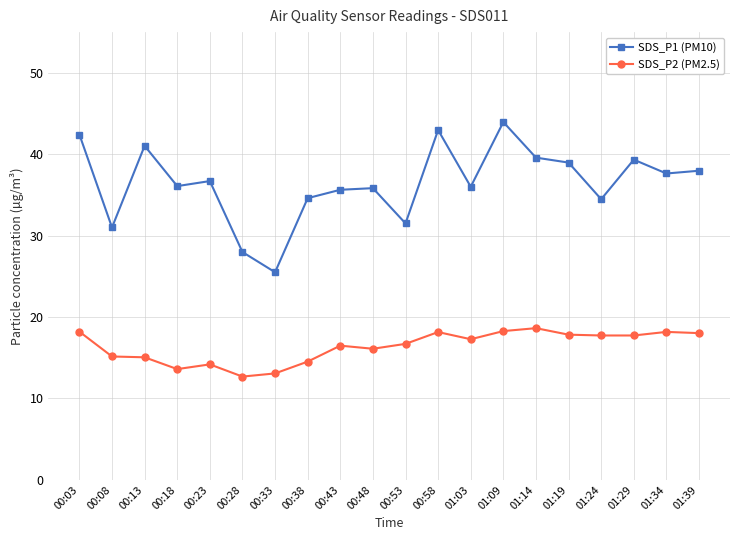

What position from the left is 01:24?

17